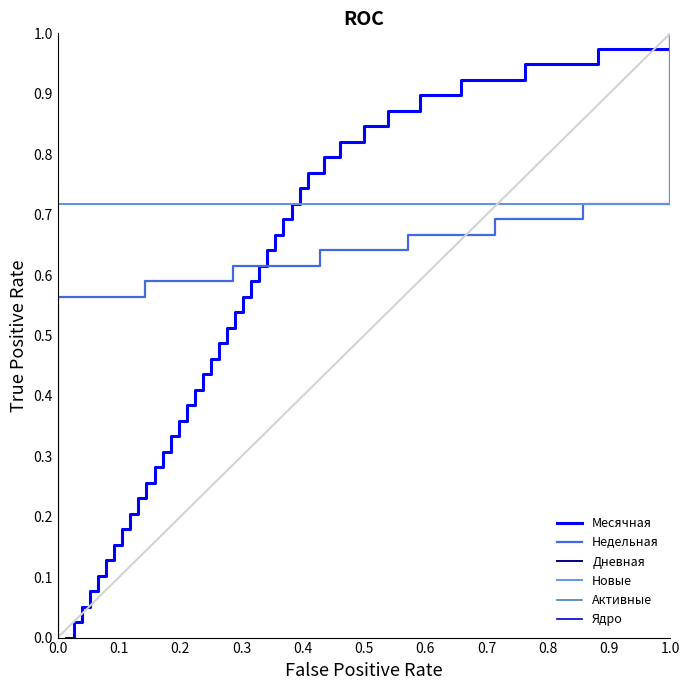

True or false: Месячная has a value of 0.1 at 25.

False